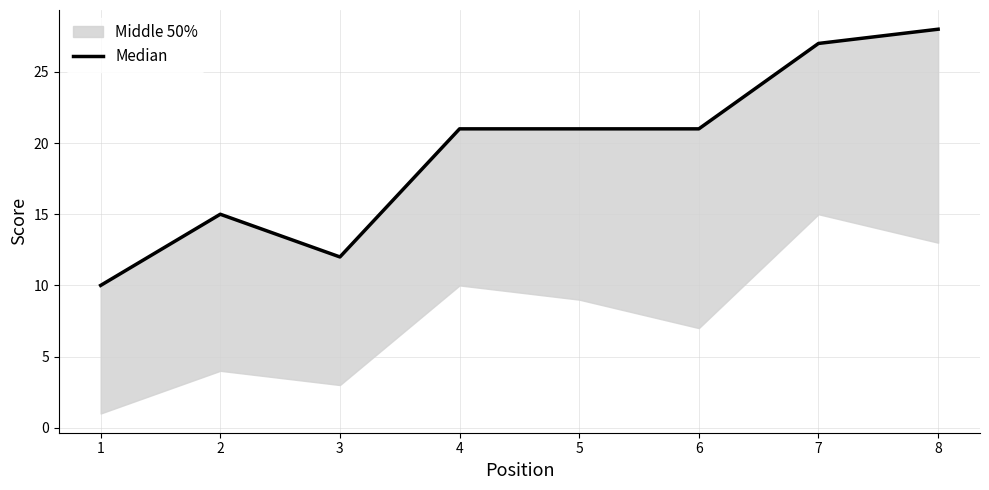

True or false: the data shows 15 at 2.

True